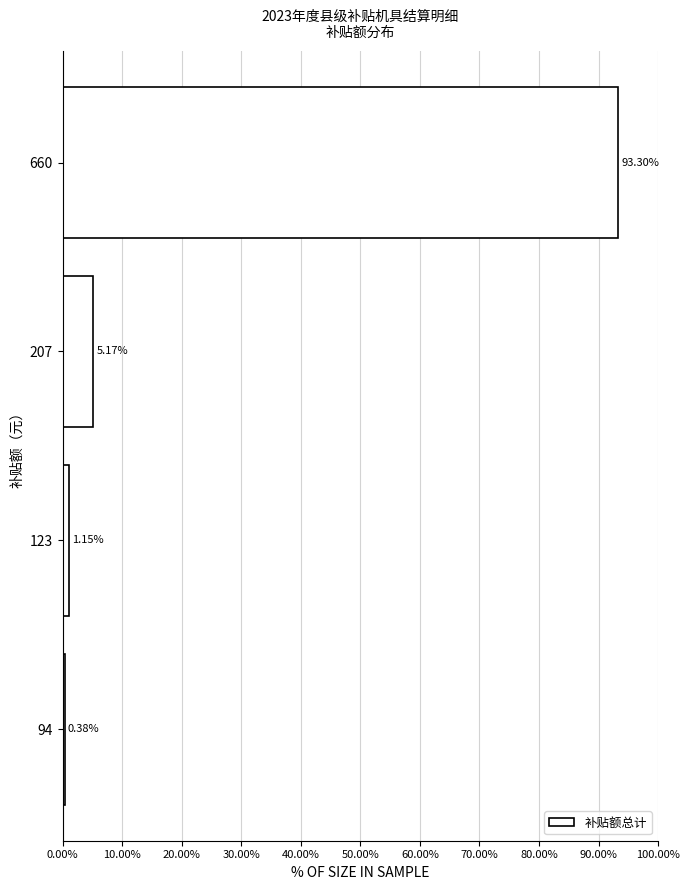

What is the change in value from 94 to 660?

+92.9